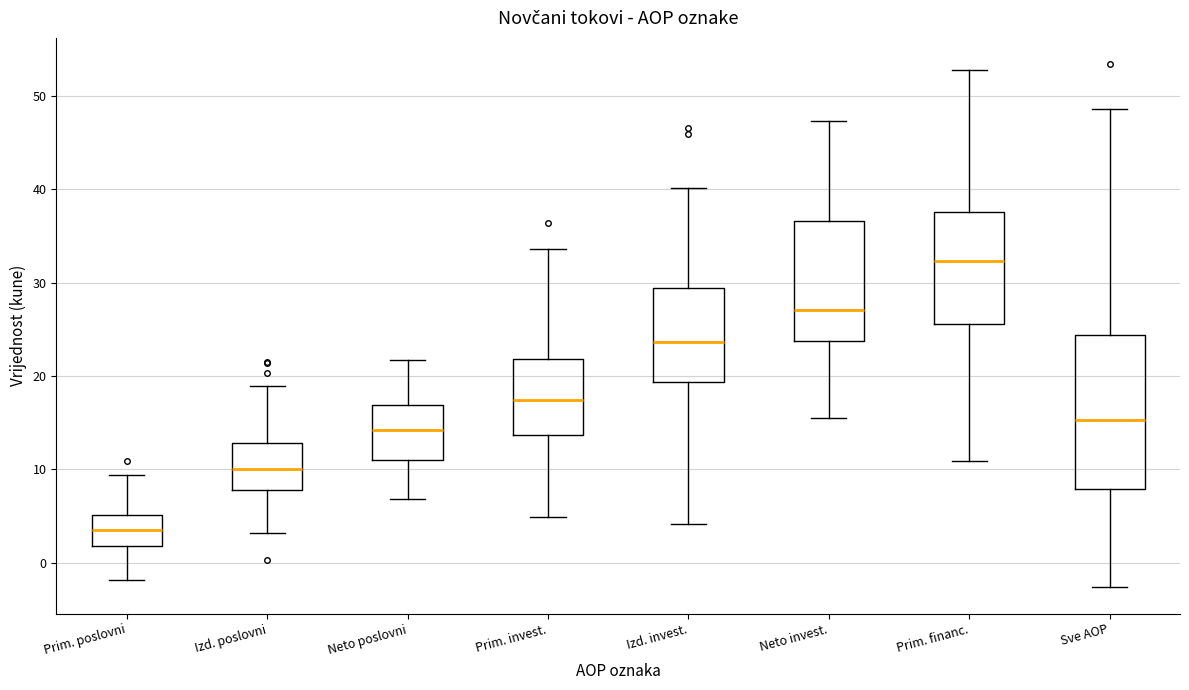

Which box's median line is the lowest?

Prim. poslovni